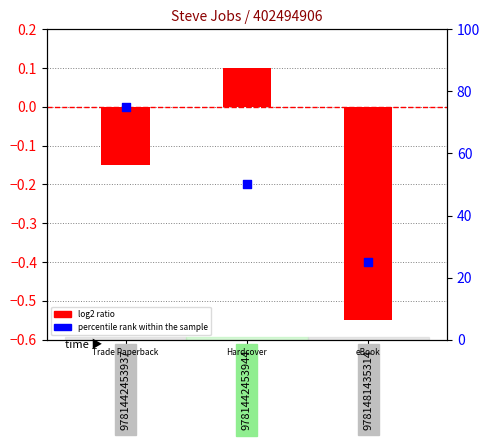

Which series has the largest Y range (max minus min)?

percentile rank within the sample